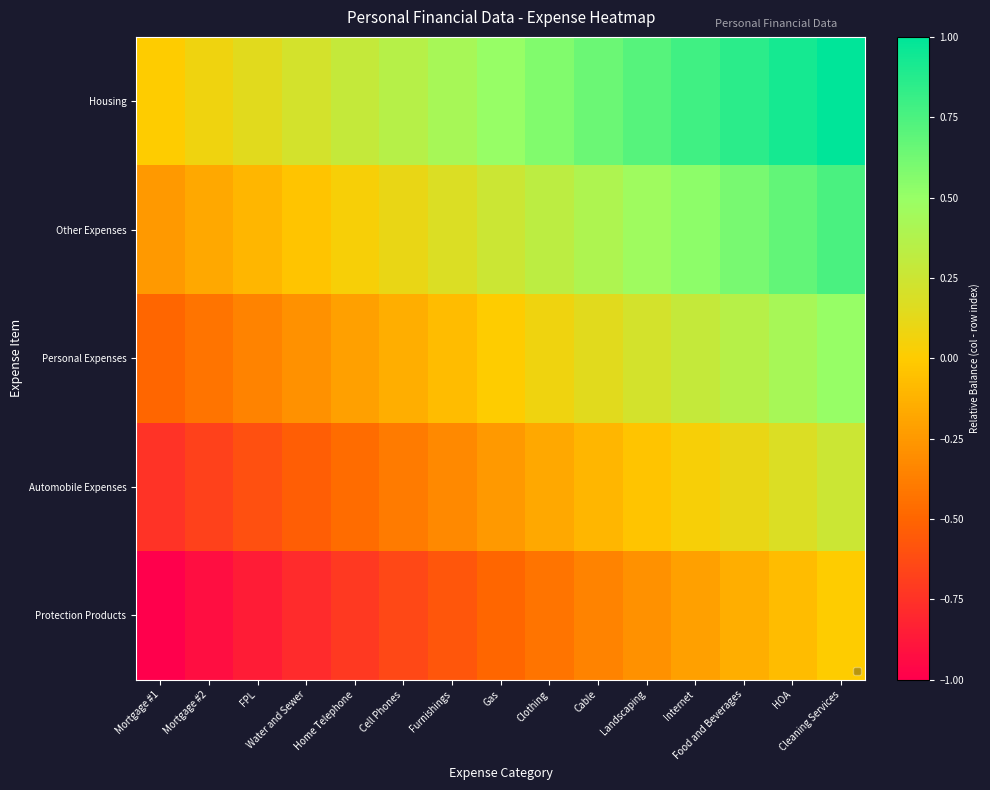

Between Home Telephone and Cable, which series saw the biggest shift?

Housing